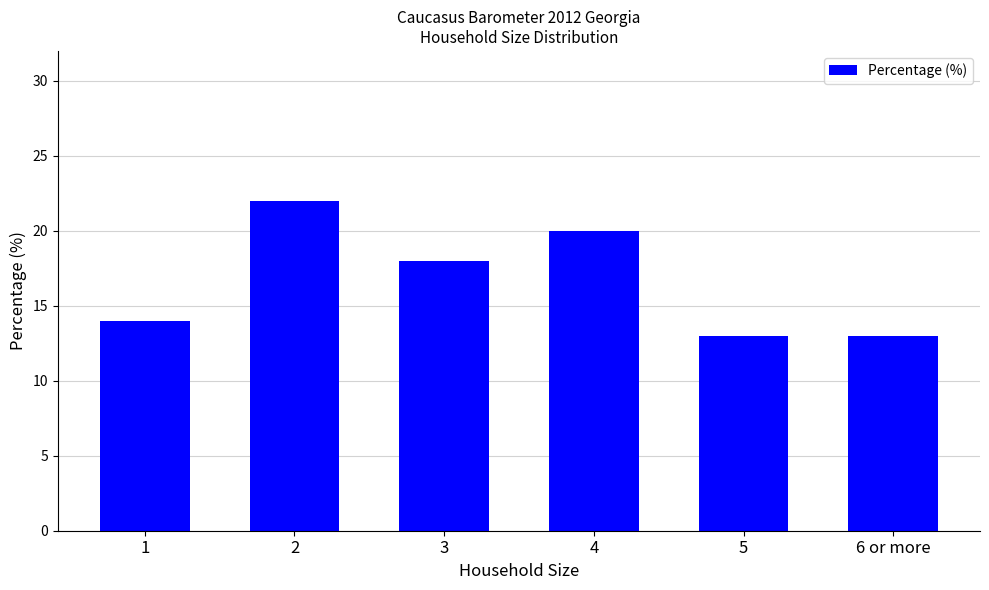

Are the bars horizontal?

No